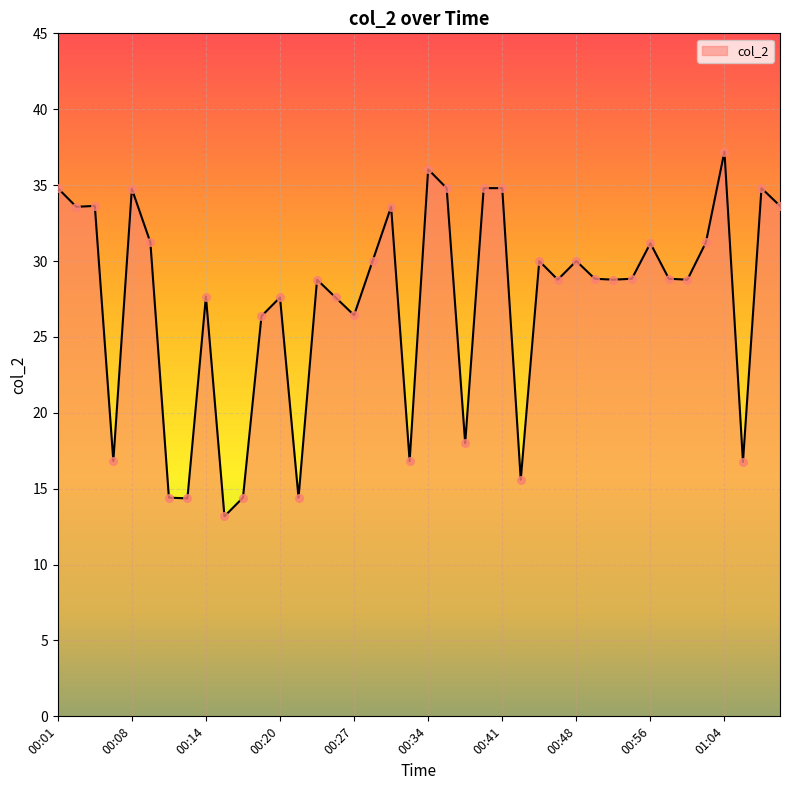

What is the smallest value displayed?

13.2